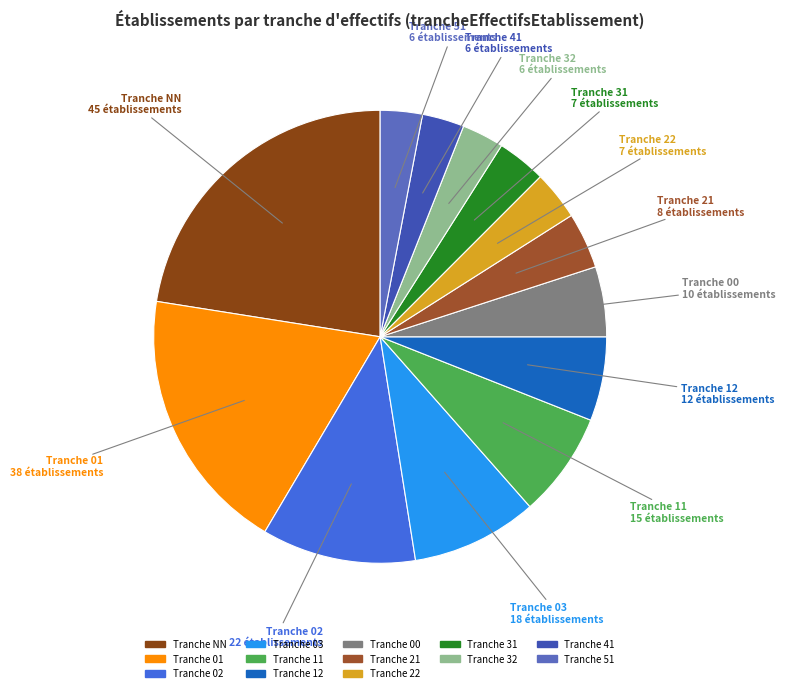

How many segments does this pie chart have?

13